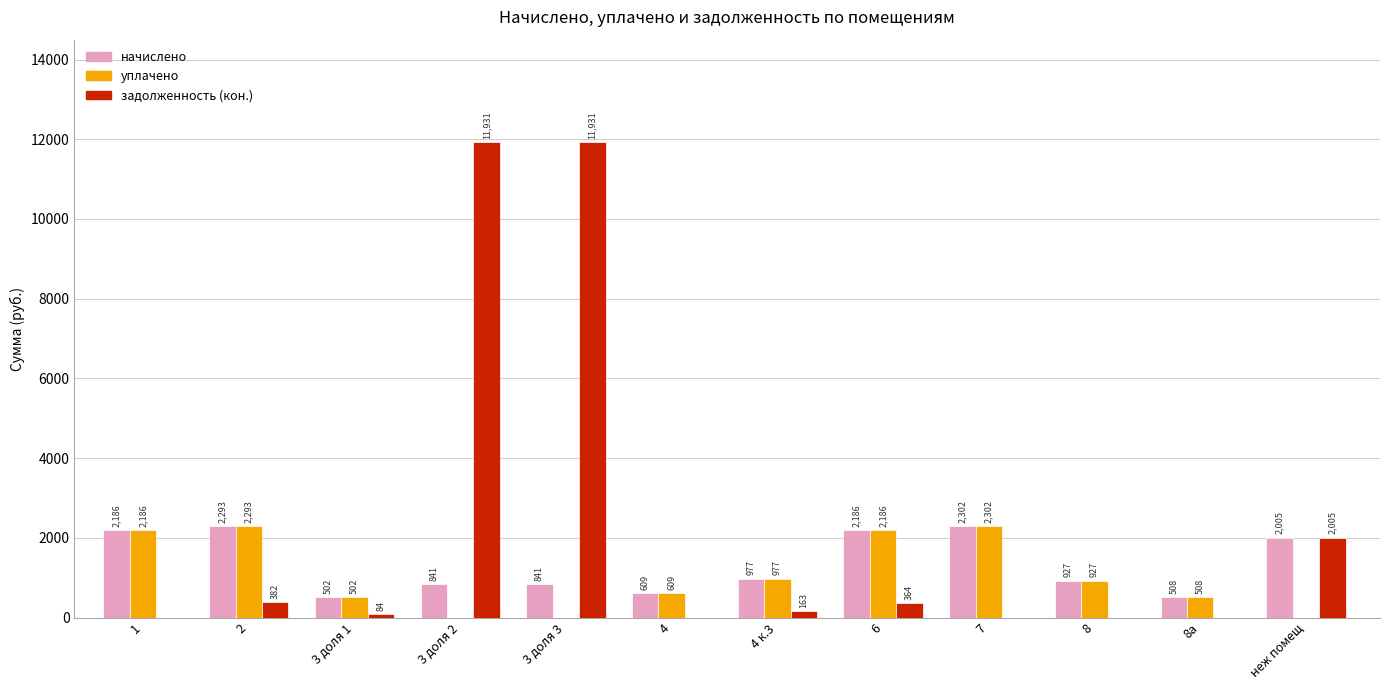

How many data points in задолженность (кон.) are above 162?

6